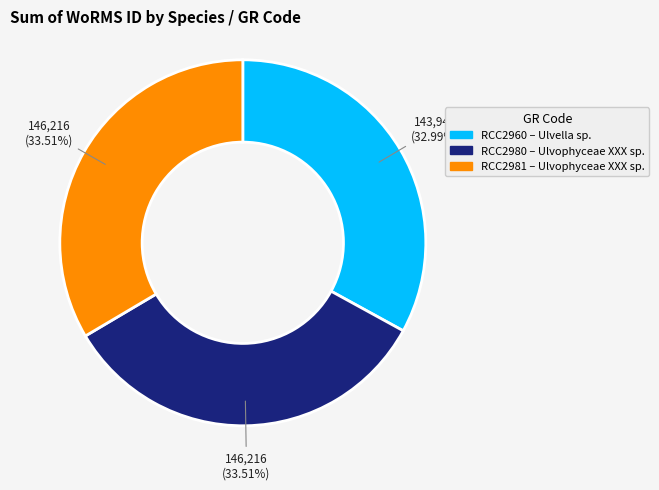

Is there a majority slice in this chart?

No